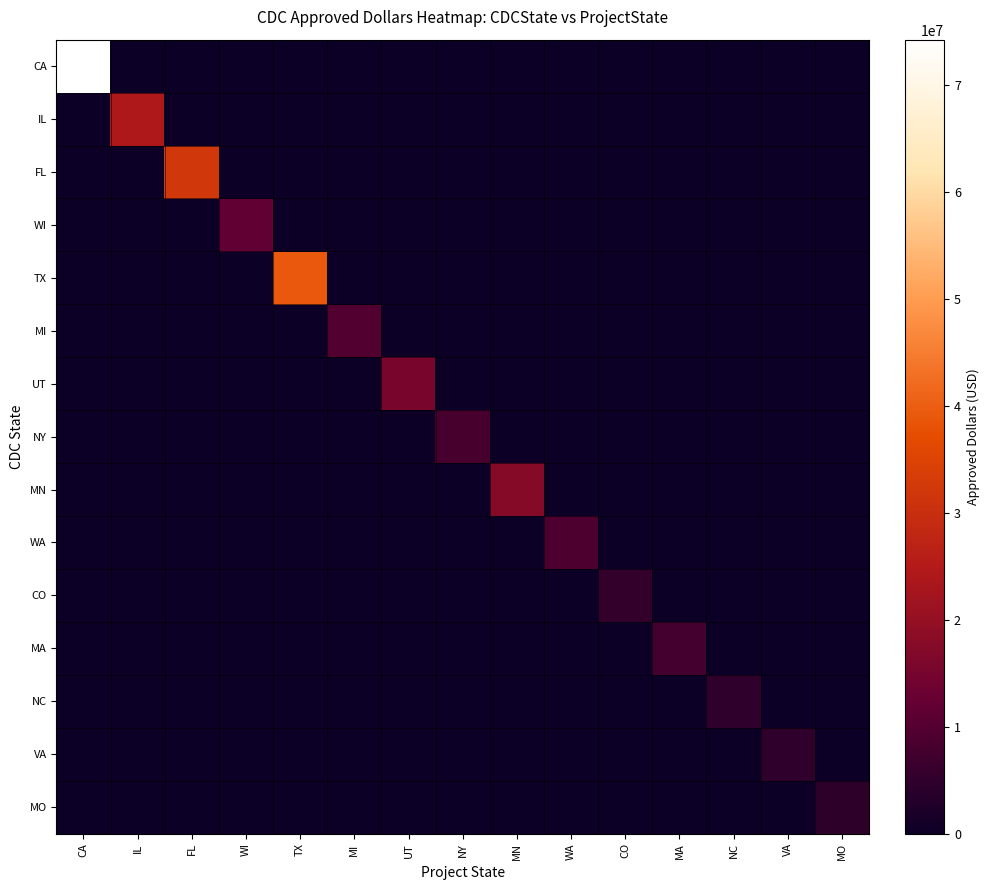

What is the spread (max minus min) of values at WA?

9062000